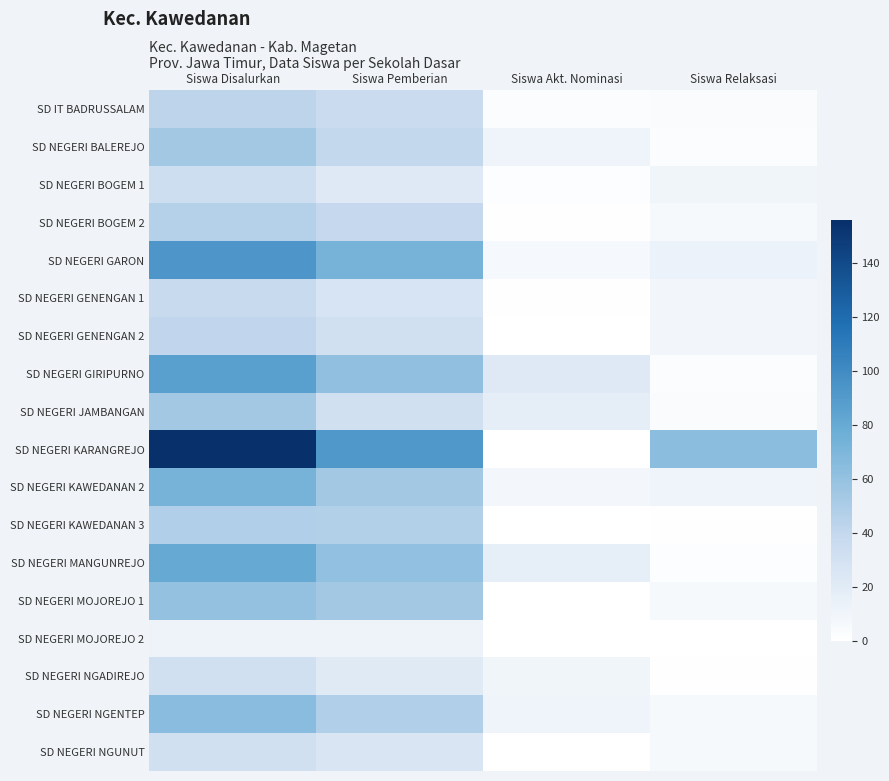

Which has a higher value, Siswa Relaksasi or Siswa Pemberian?

Siswa Pemberian